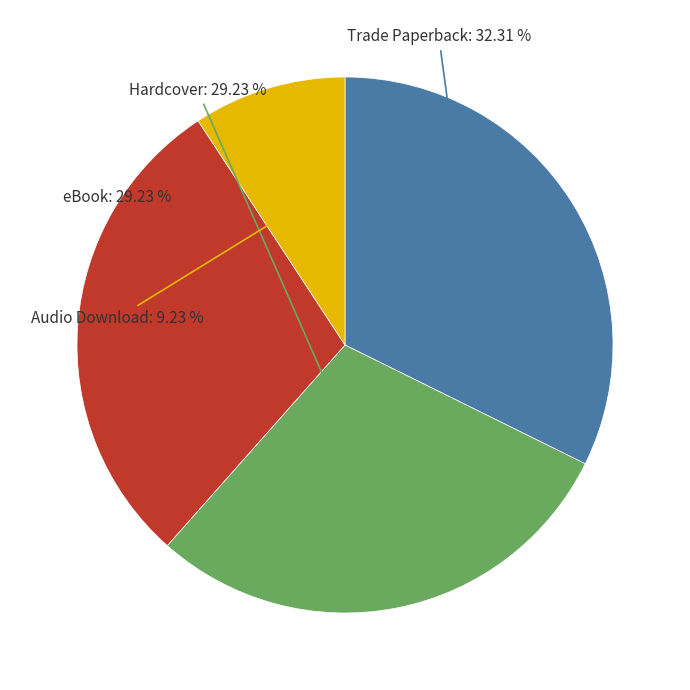

Is there any slice that represents more than half of the pie?

No